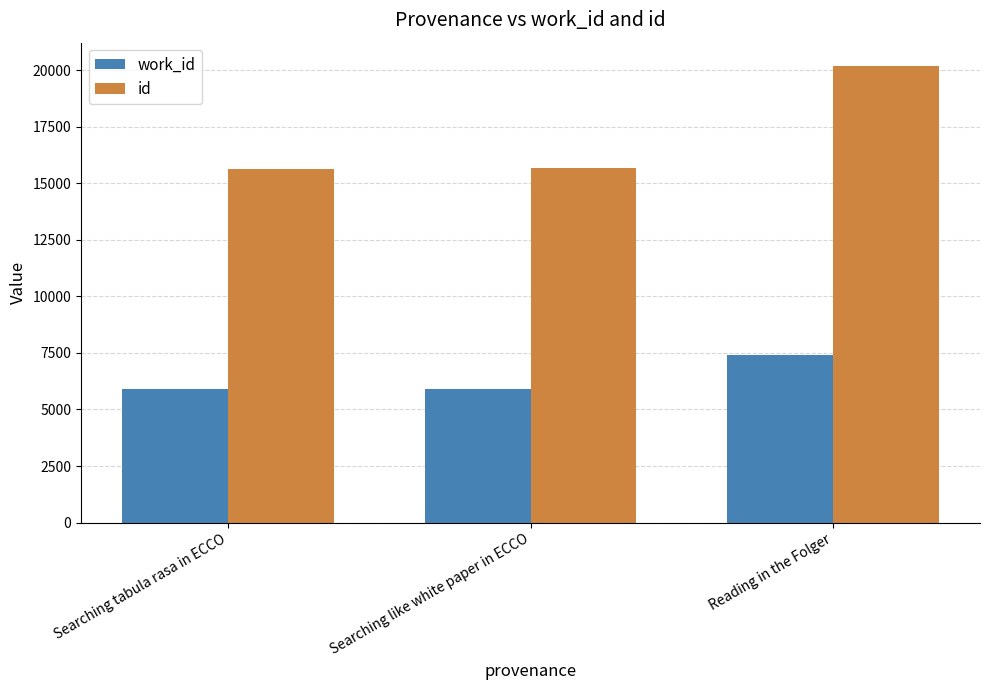

Which series has the largest range (max minus min)?

id